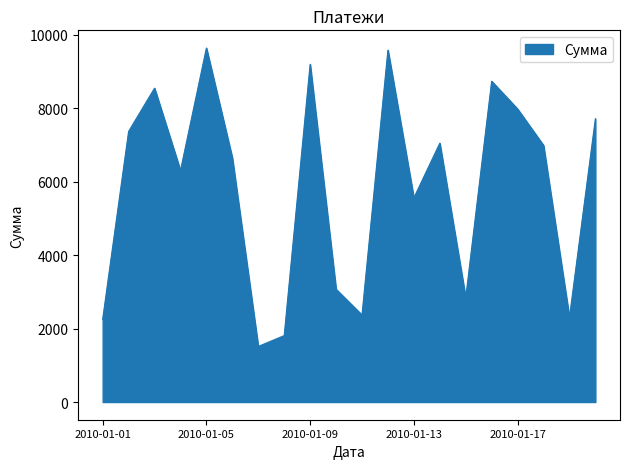

What is the smallest value displayed?

1514